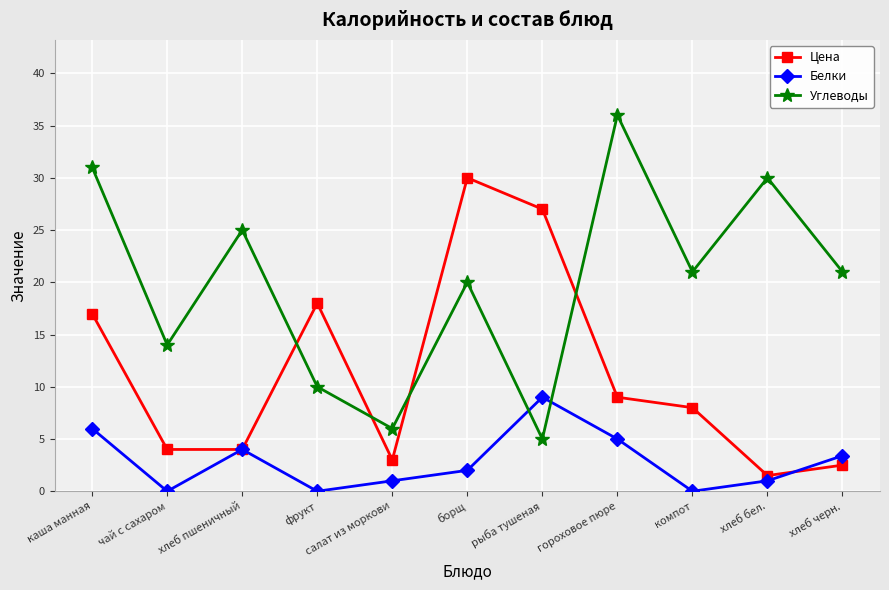

How many data points in Белки are less than 2?

5